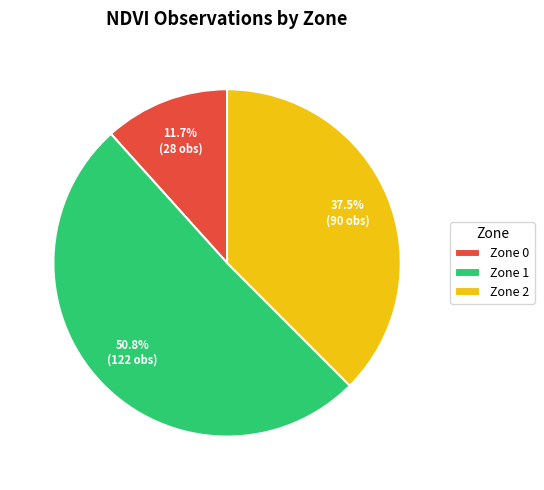

To the nearest percent, what is the average slice percentage?

33%